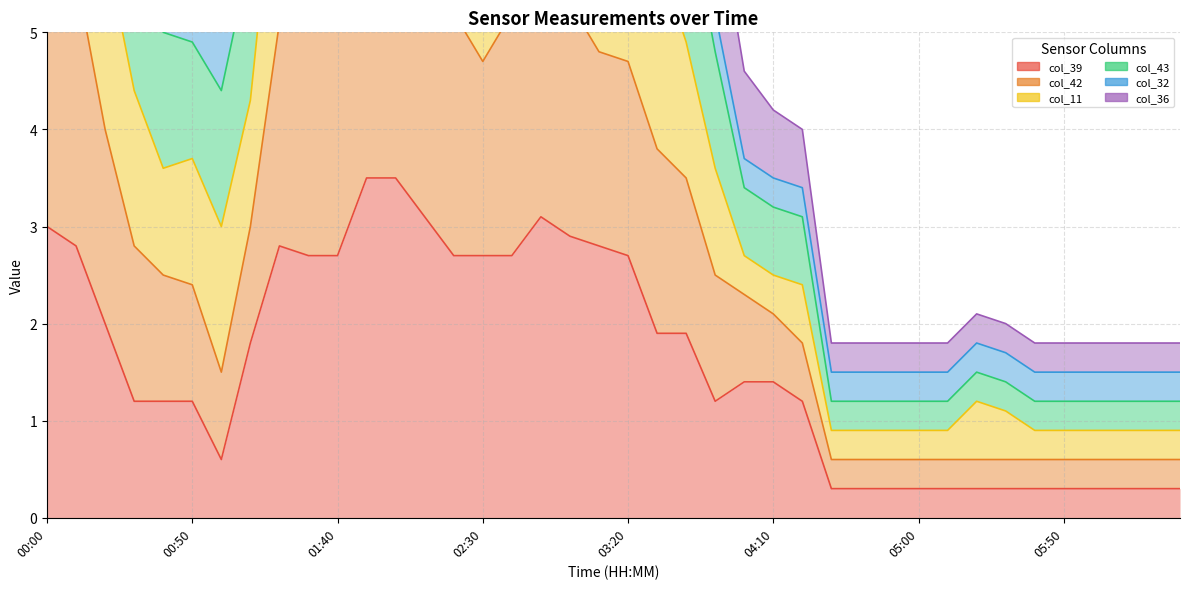

Which has a higher value, 02:40 or 02:10?

02:10